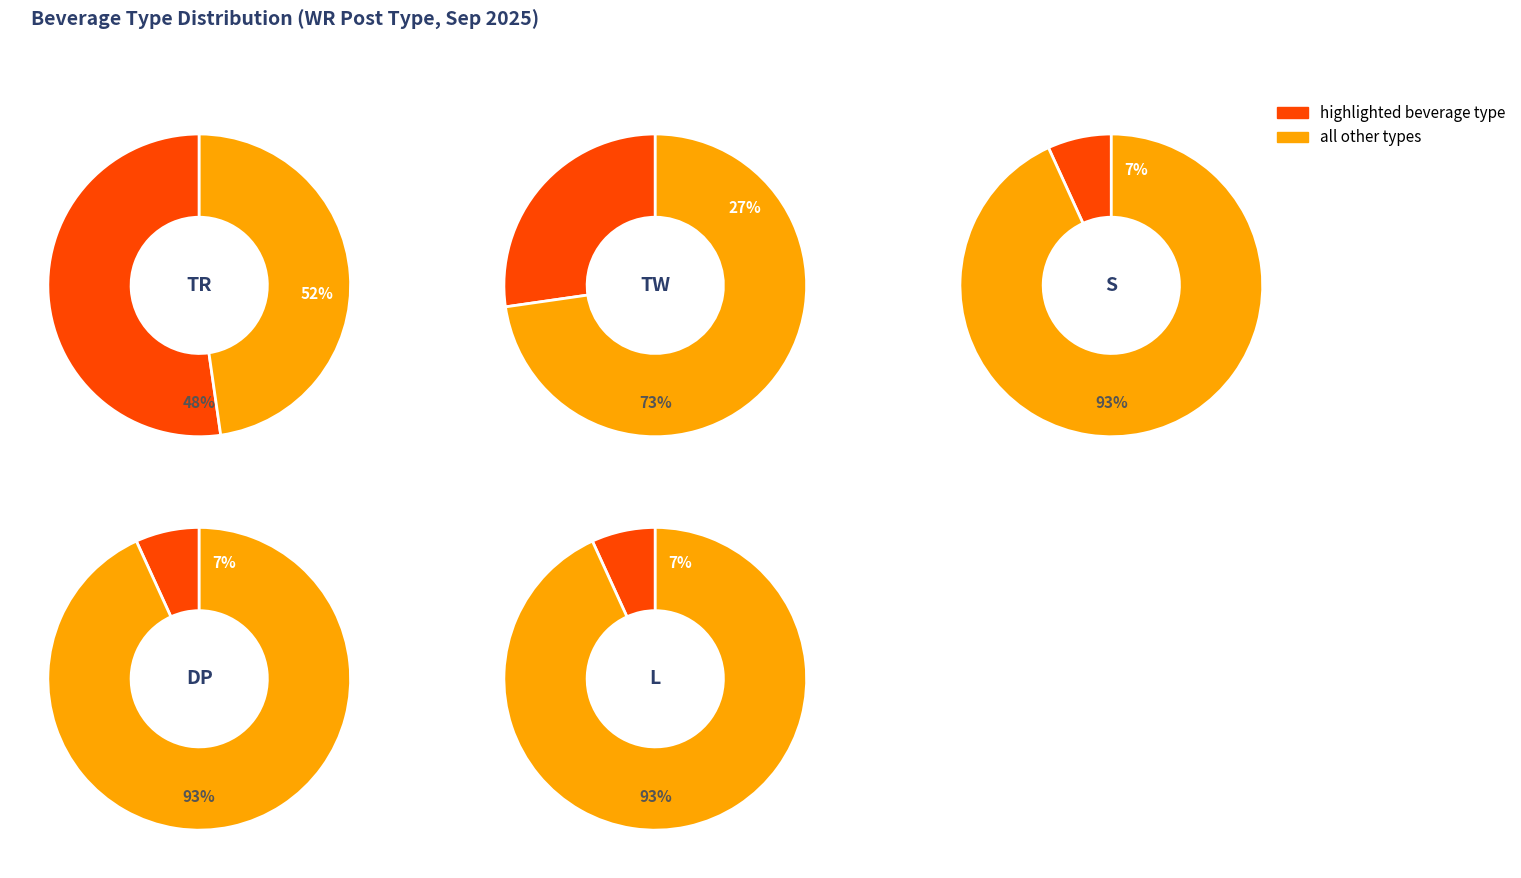

Is the sum of TW and DP greater than half?

No